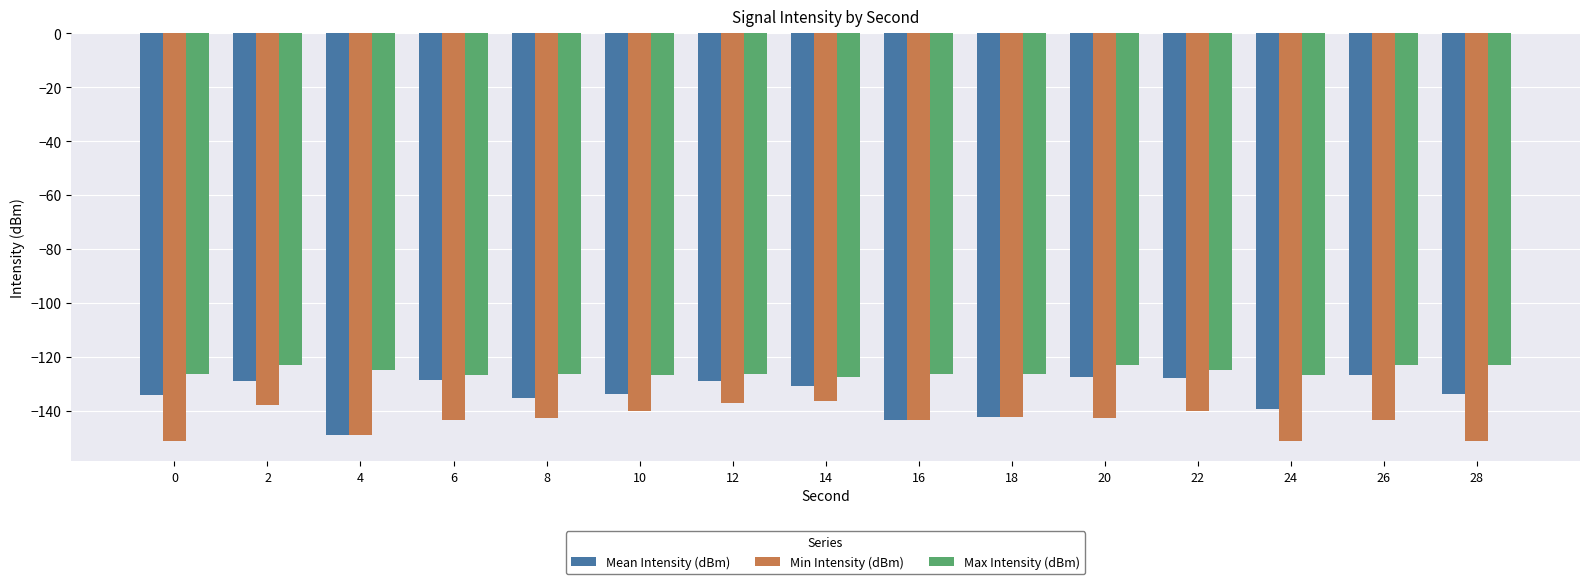

At which label does Mean Intensity (dBm) reach its minimum?

4